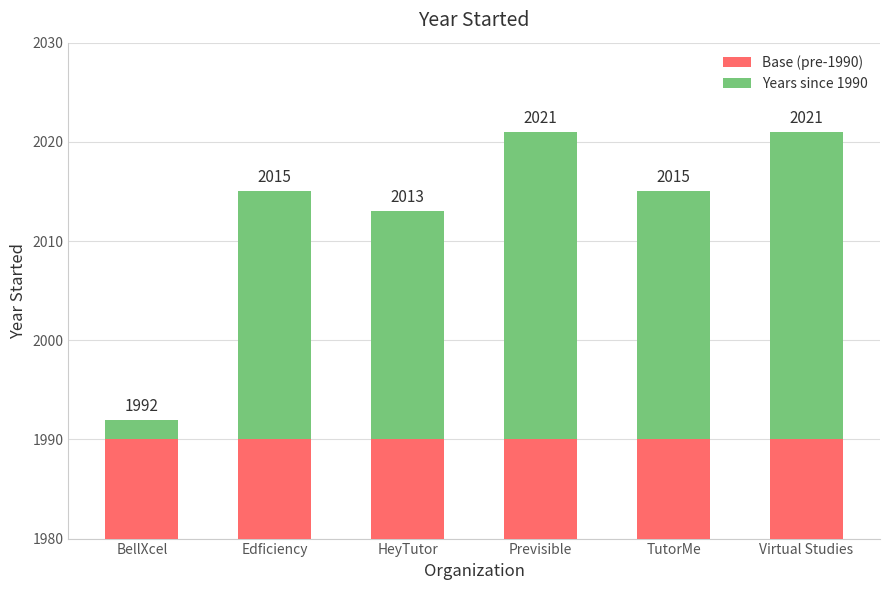

How many bars are there in total?

12